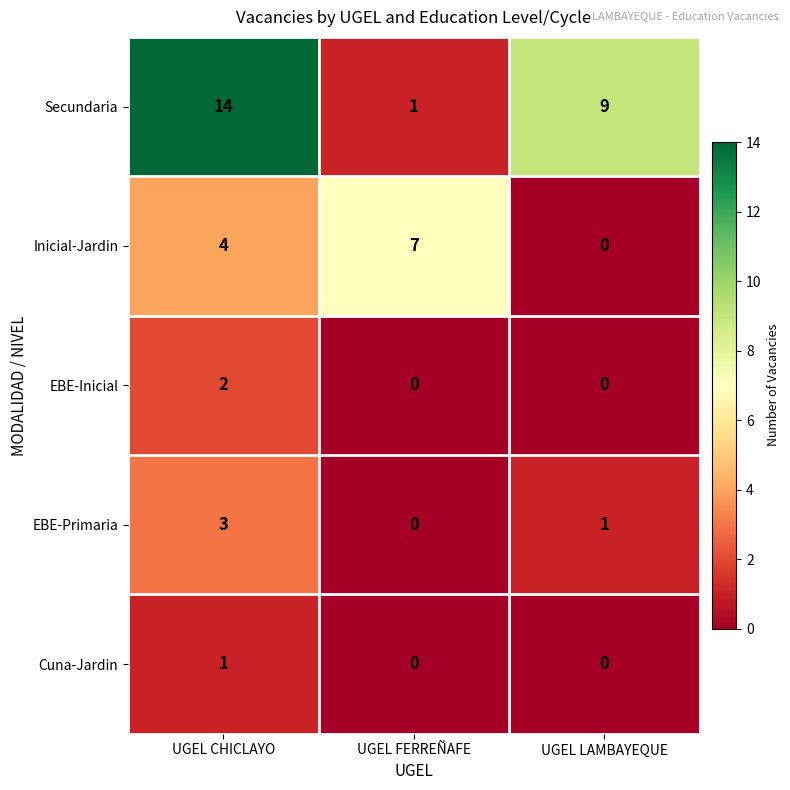

What is the difference between the highest and lowest values at UGEL CHICLAYO?

13